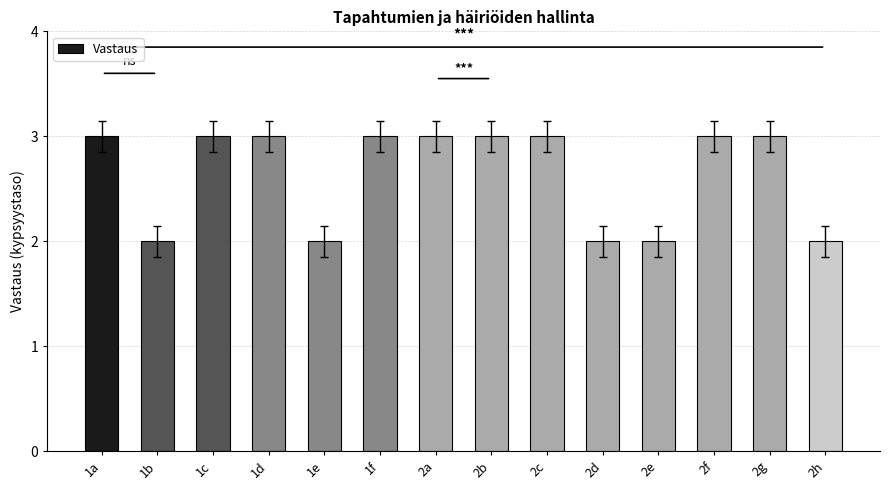

Count the values in the range 2 to 3.

14